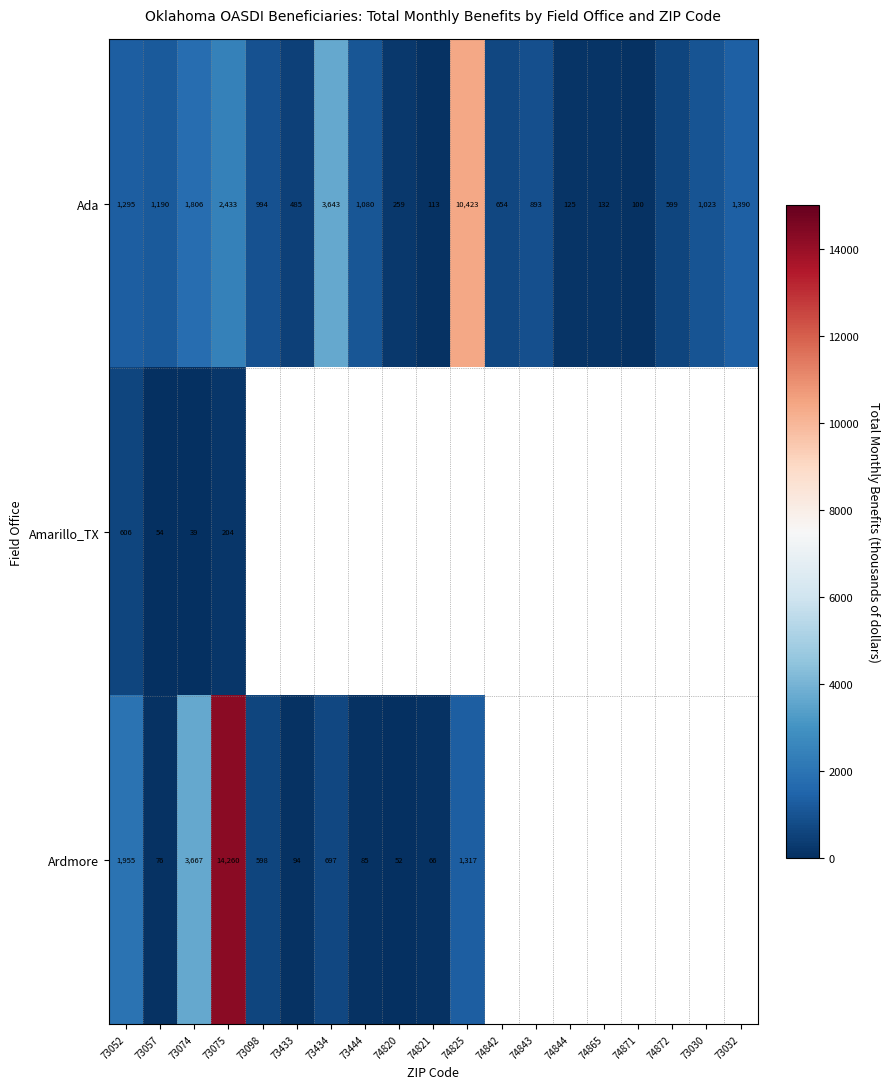

At which label does Ada reach its peak?

74825